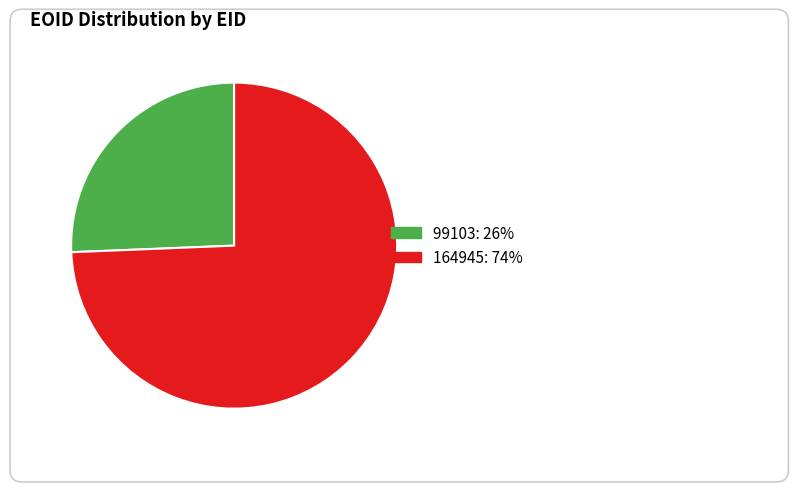

How many slices are in this pie chart?

2